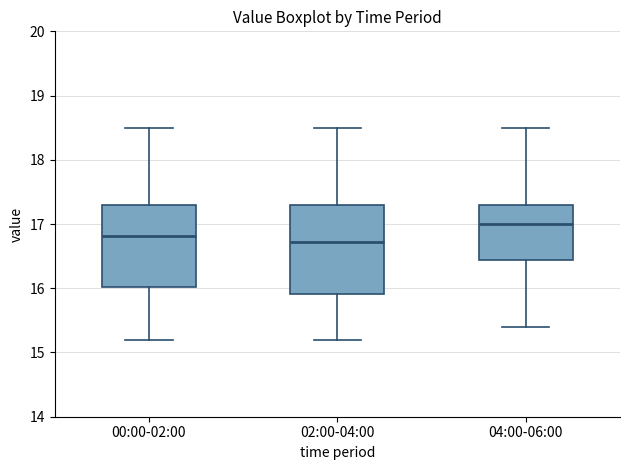

Which box's median line is the highest?

04:00-06:00